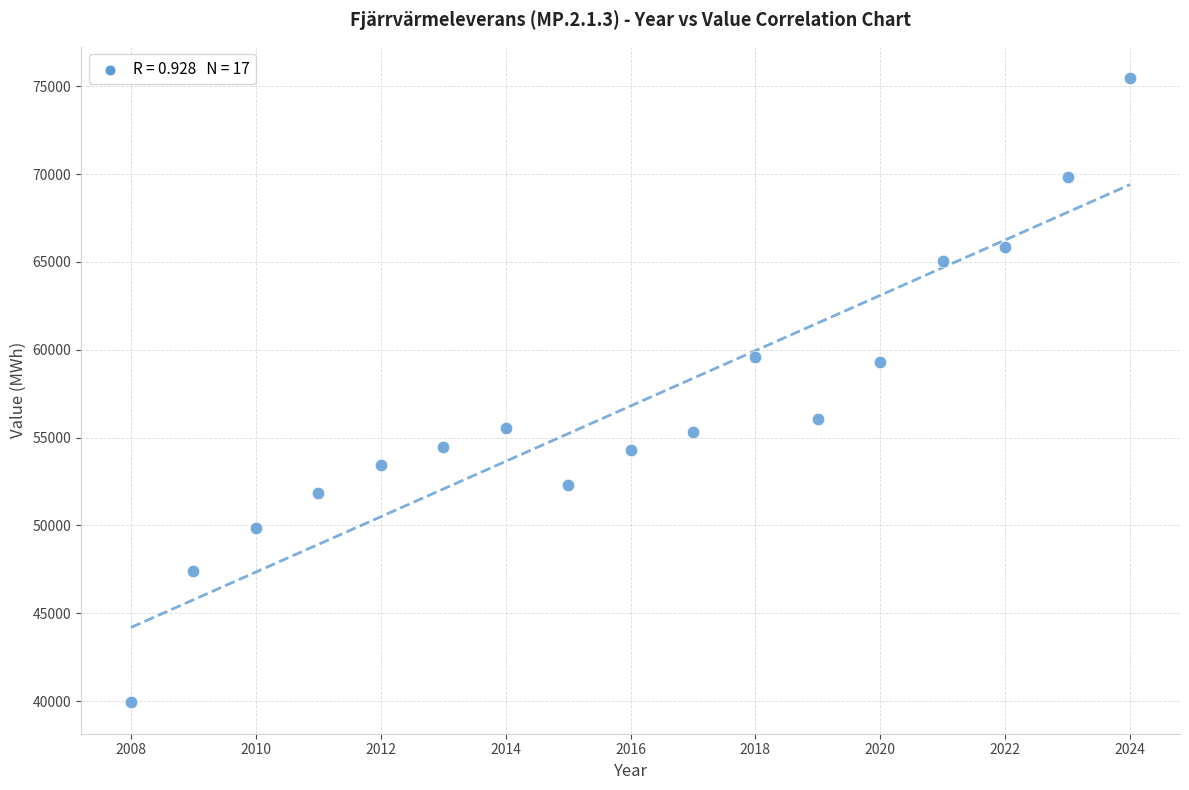

What is the range of X values (max minus min)?

16